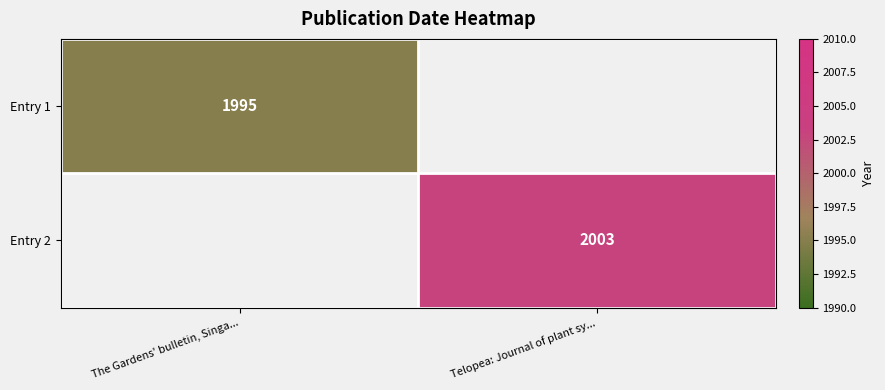

The Entry 1 series shows 3586 at The Gardens' bulletin, Singa.... True or false?

False